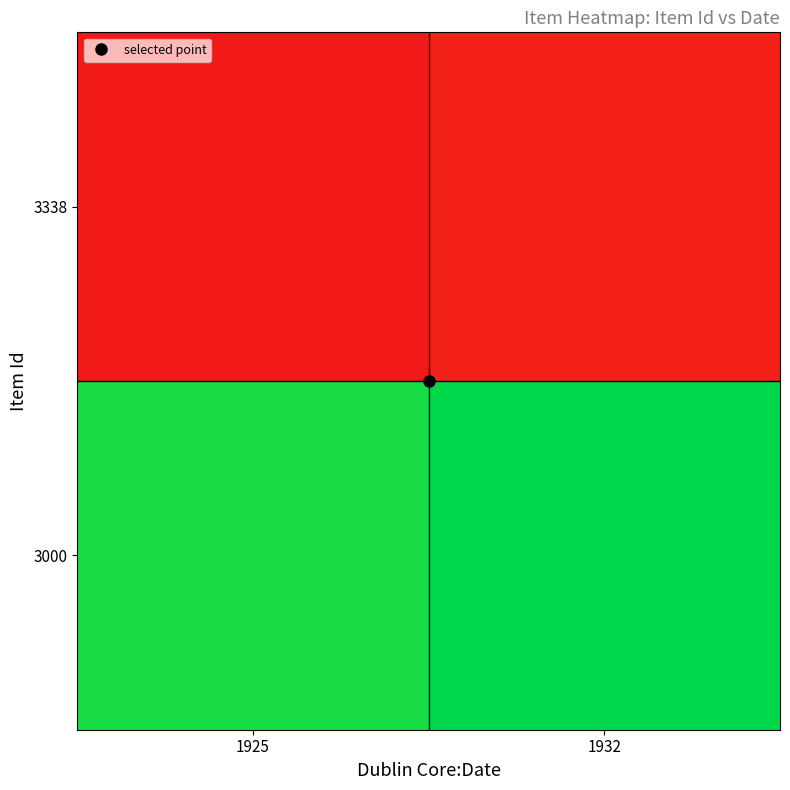

Reading left to right, what are all the values shown in this chart?

3000: 1925=1.0	1932=1.0
3338: 1925=0.0	1932=0.0